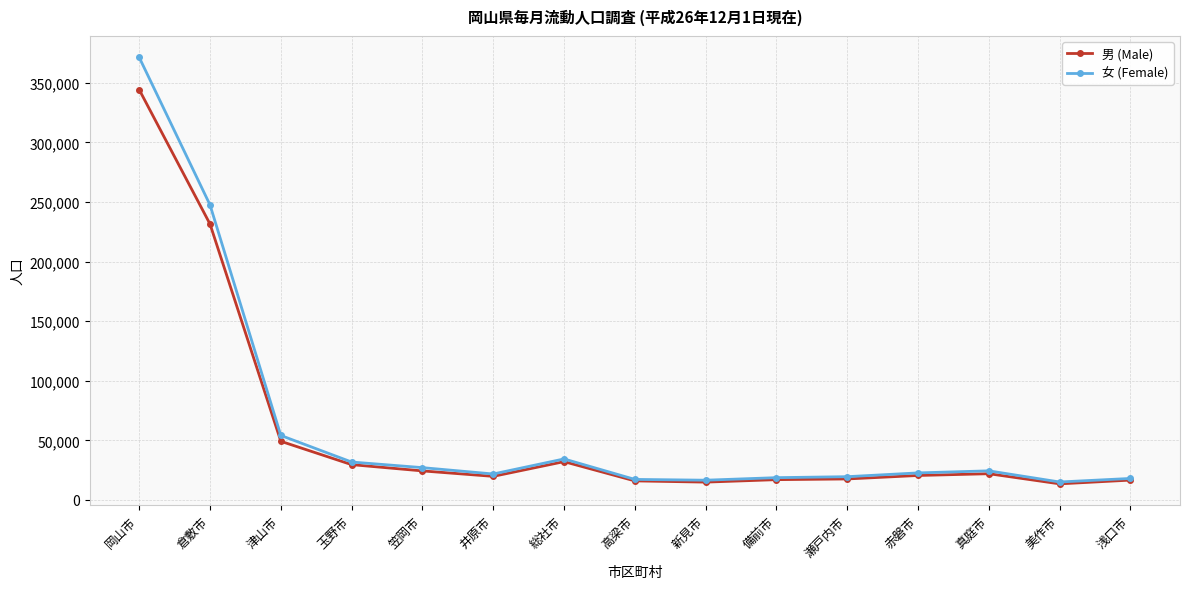

Which series has the largest range (max minus min)?

女 (Female)